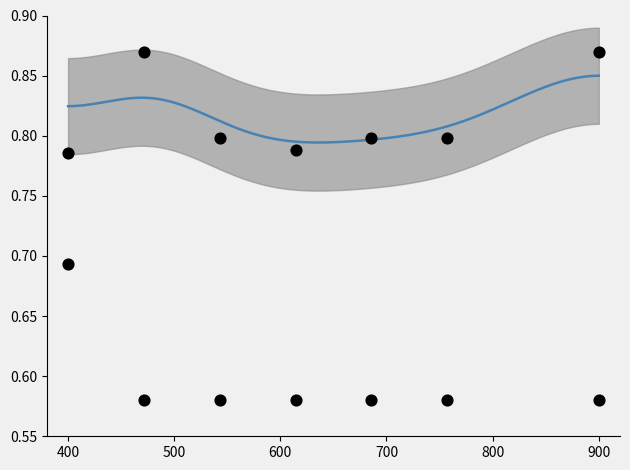

How many points are shown in the scatter plot?

14